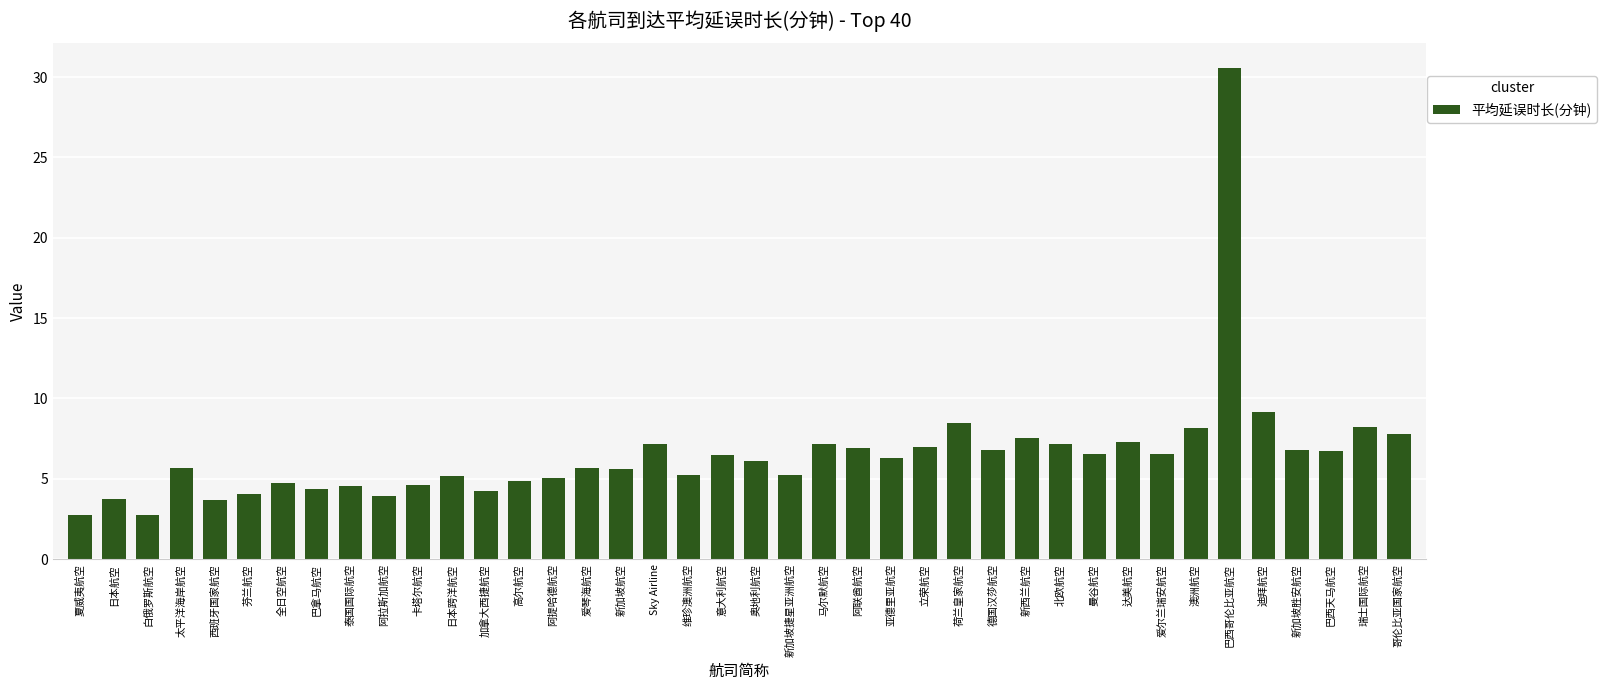

Read the value at 新加坡航空.

5.6